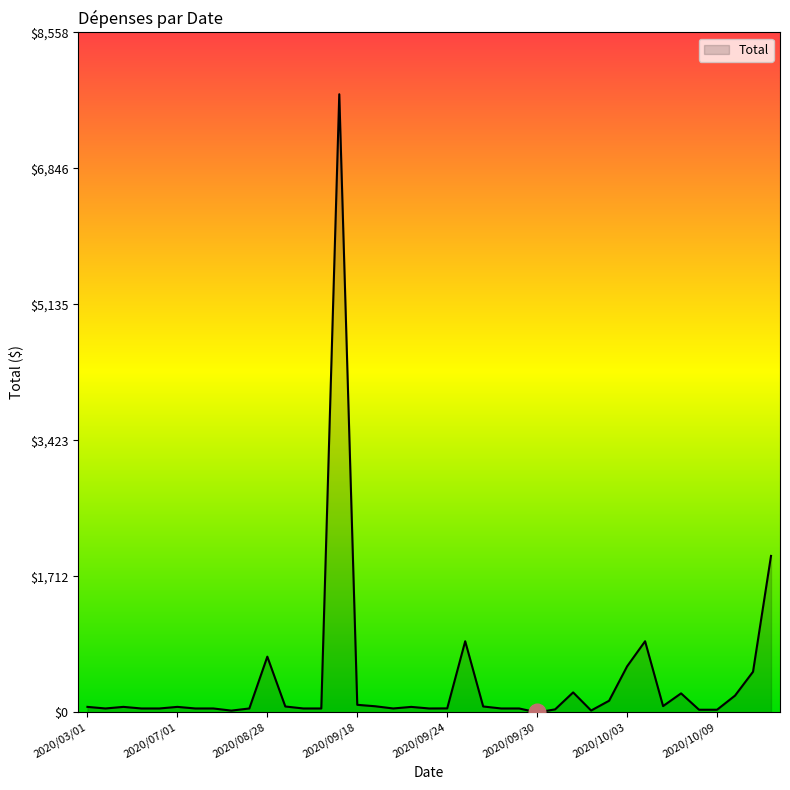

Does the chart have visible grid lines?

No